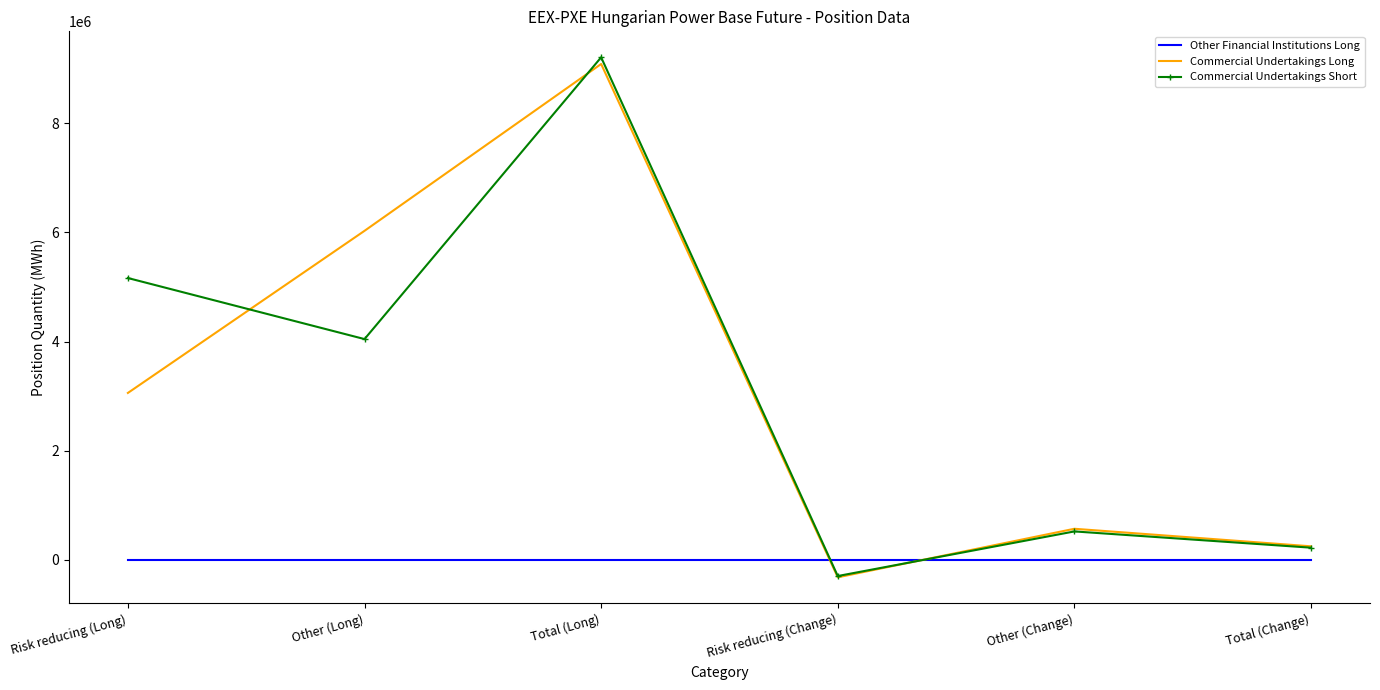

What is the maximum value shown in the chart?

9208815